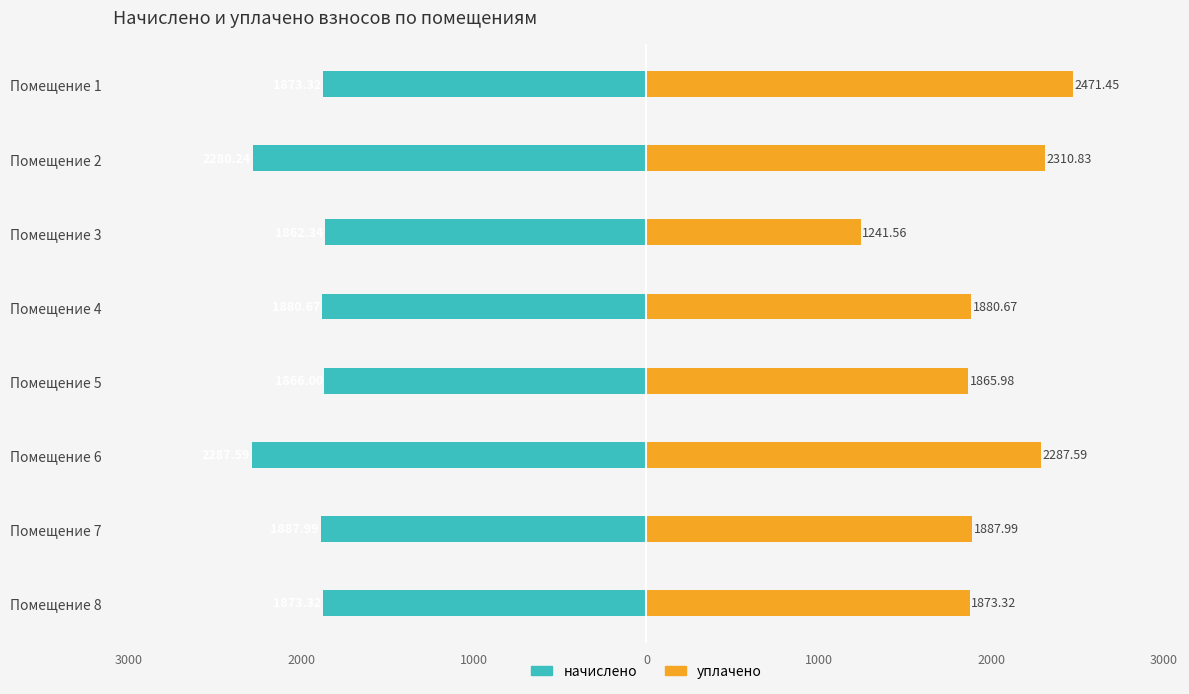

What are all the series names shown in the legend?

начислено, уплачено